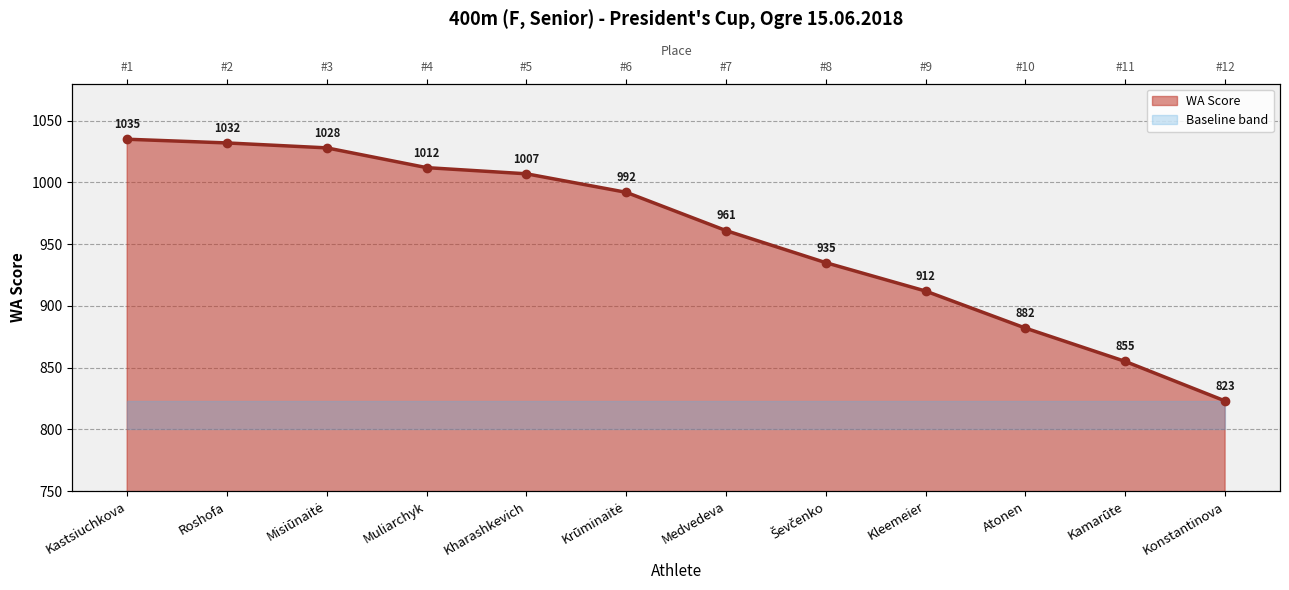

Reading left to right, list all the values displayed in this chart.

Kastsiuchkova=1035	Roshofa=1032	Misiūnaitė=1028	Muliarchyk=1012	Kharashkevich=1007	Krūminaitė=992	Medvedeva=961	Ševčenko=935	Kleemeier=912	Atonen=882	Kamarūte=855	Konstantinova=823